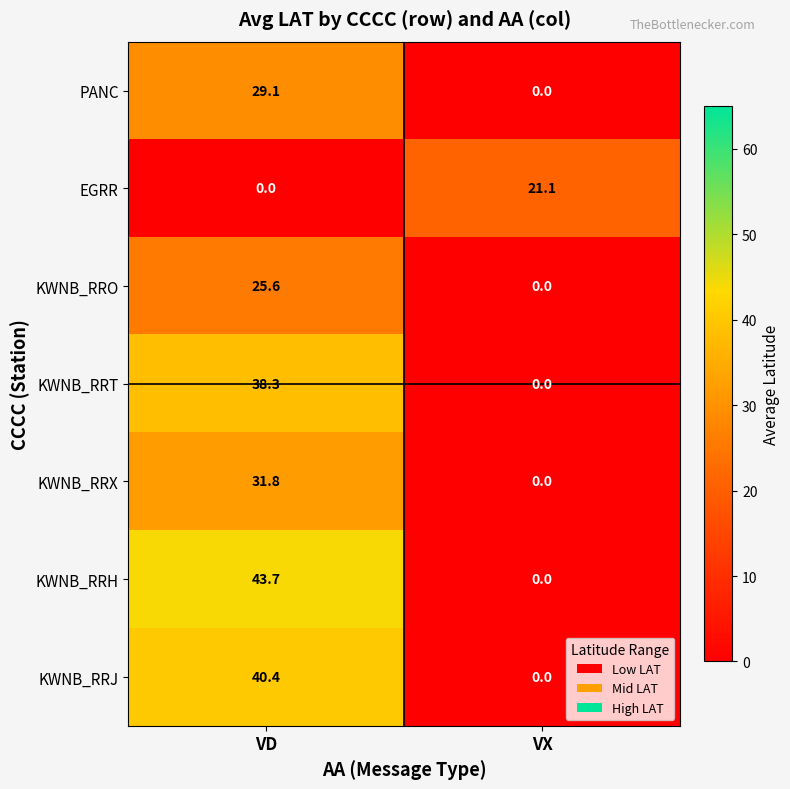

What is the maximum value shown in the chart?

43.7